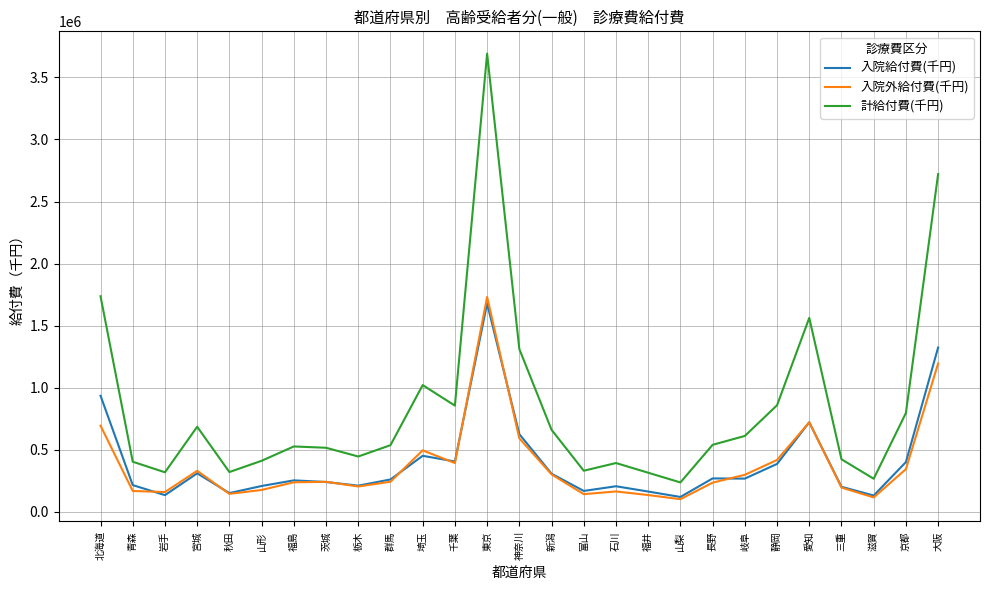

What is the difference between the 入院給付費(千円) values at 富山 and 大阪?

1155177.2